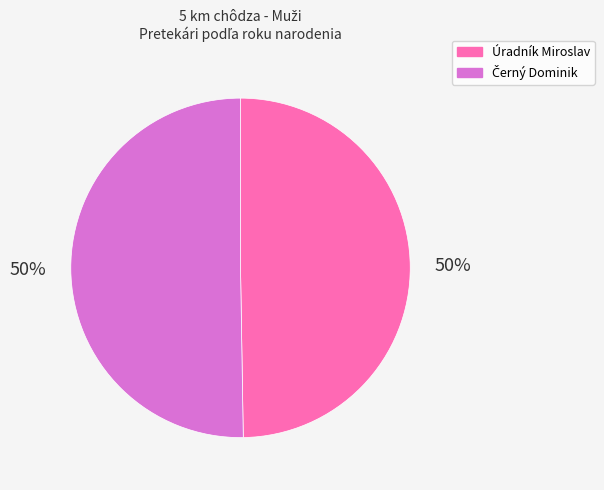

To the nearest percent, what is the average slice percentage?

50%